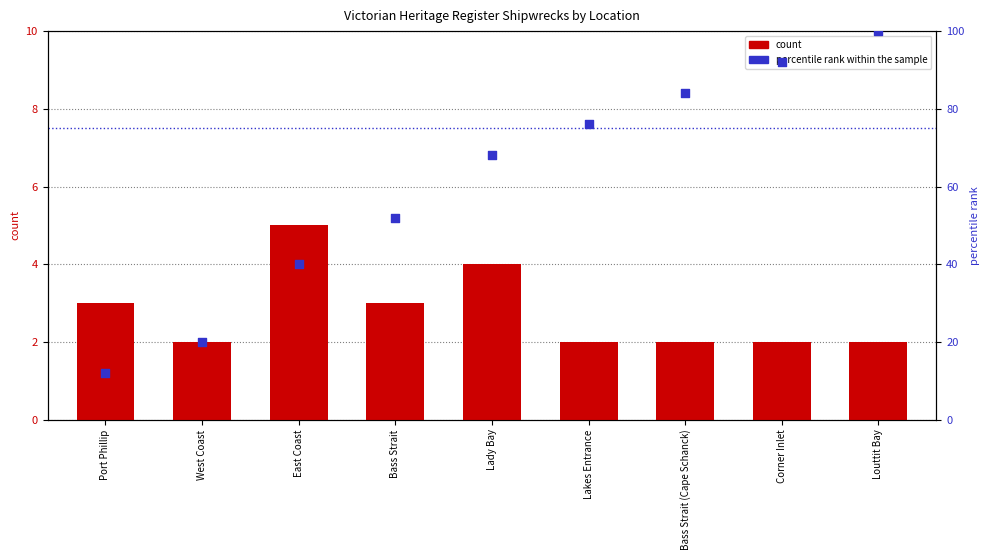

Which series reaches the minimum Y coordinate?

count